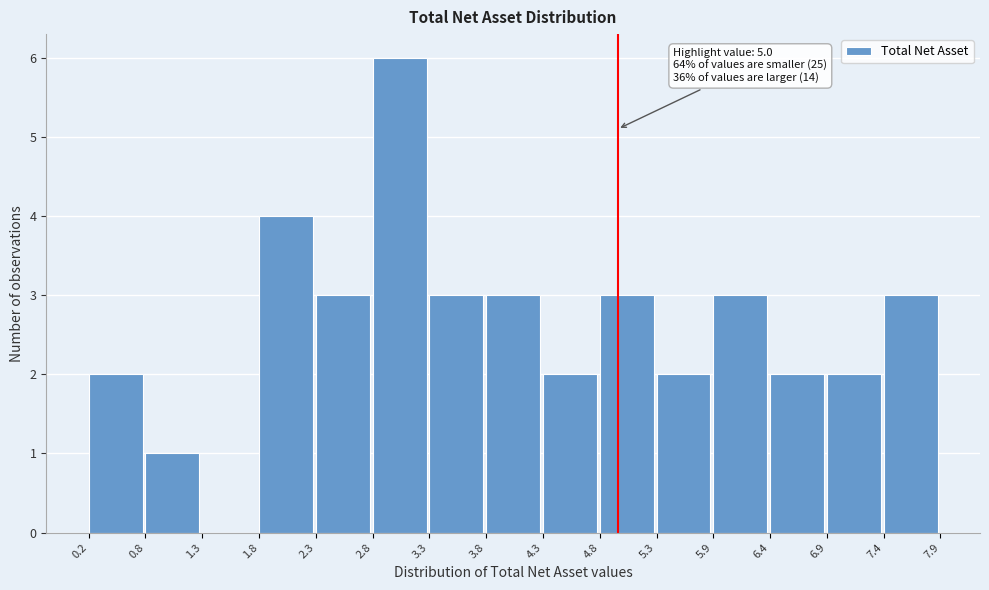

Which range on the x-axis has the tallest bar?

2.8 to 3.3